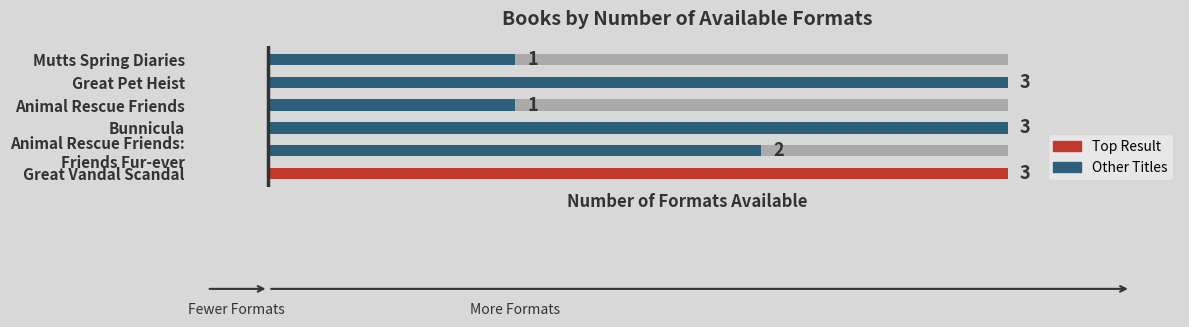

What is the value of the 4th bar from the left?

1